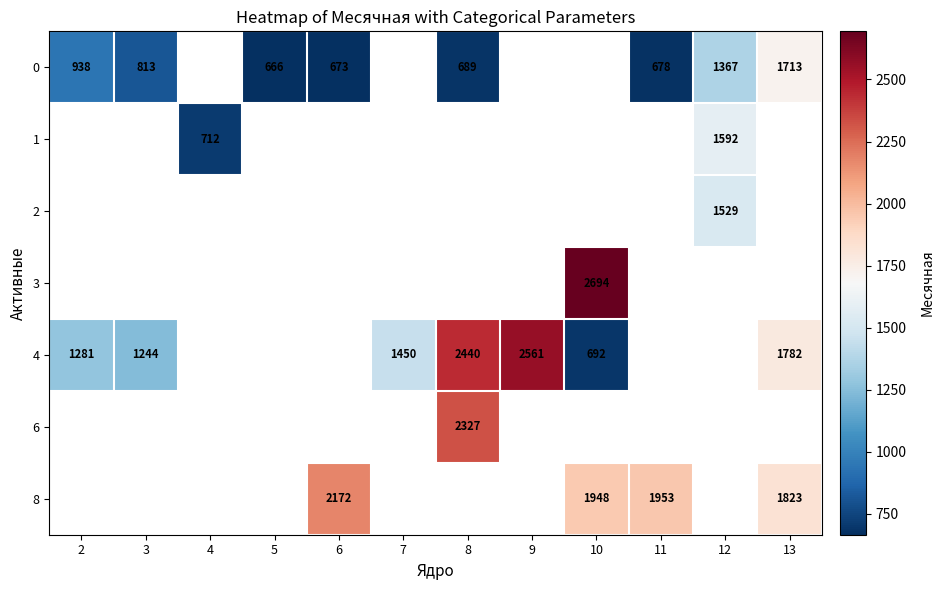

Is it true that 8 equals 1823.0 at 13?

True